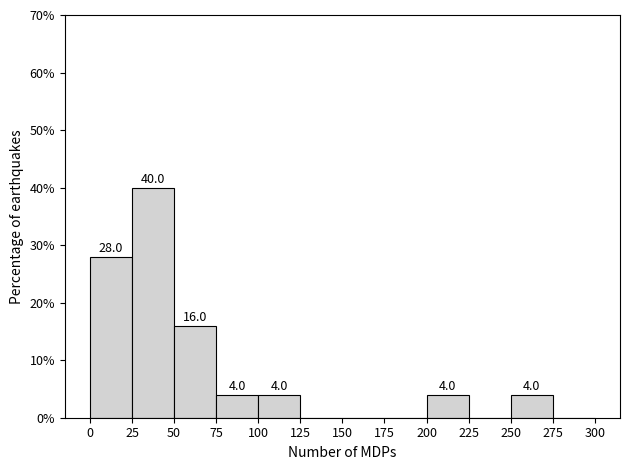

Which range on the x-axis has the tallest bar?

25 to 50